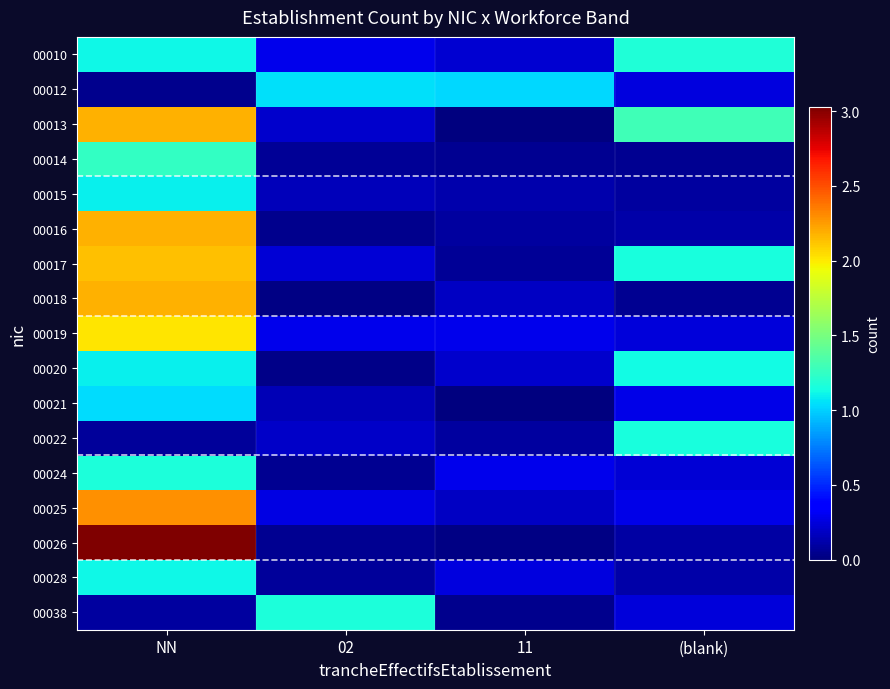

Which series changed the most between NN and 02?

00026